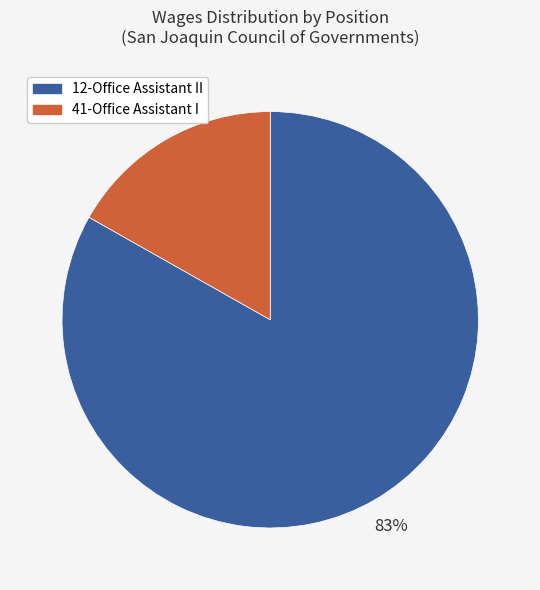

The 41-Office Assistant I slice represents 6% of the pie. True or false?

False